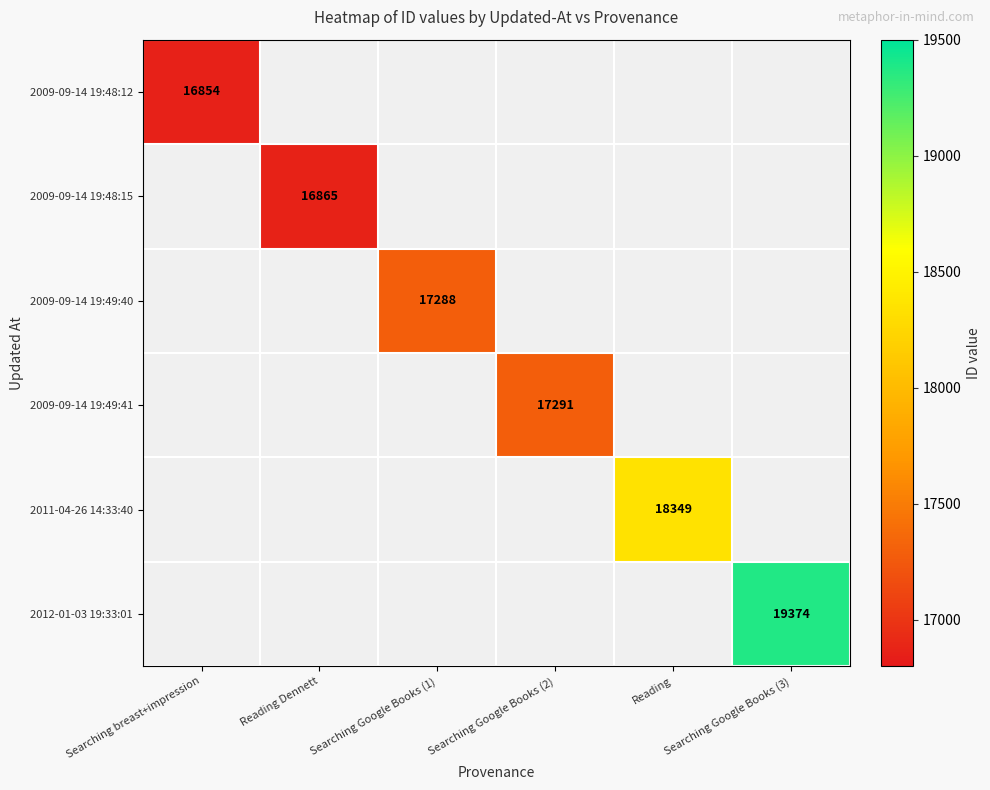

Rank the series by their average value, from lowest to highest.

2009-09-14 19:48:12, 2009-09-14 19:48:15, 2009-09-14 19:49:40, 2009-09-14 19:49:41, 2011-04-26 14:33:40, 2012-01-03 19:33:01